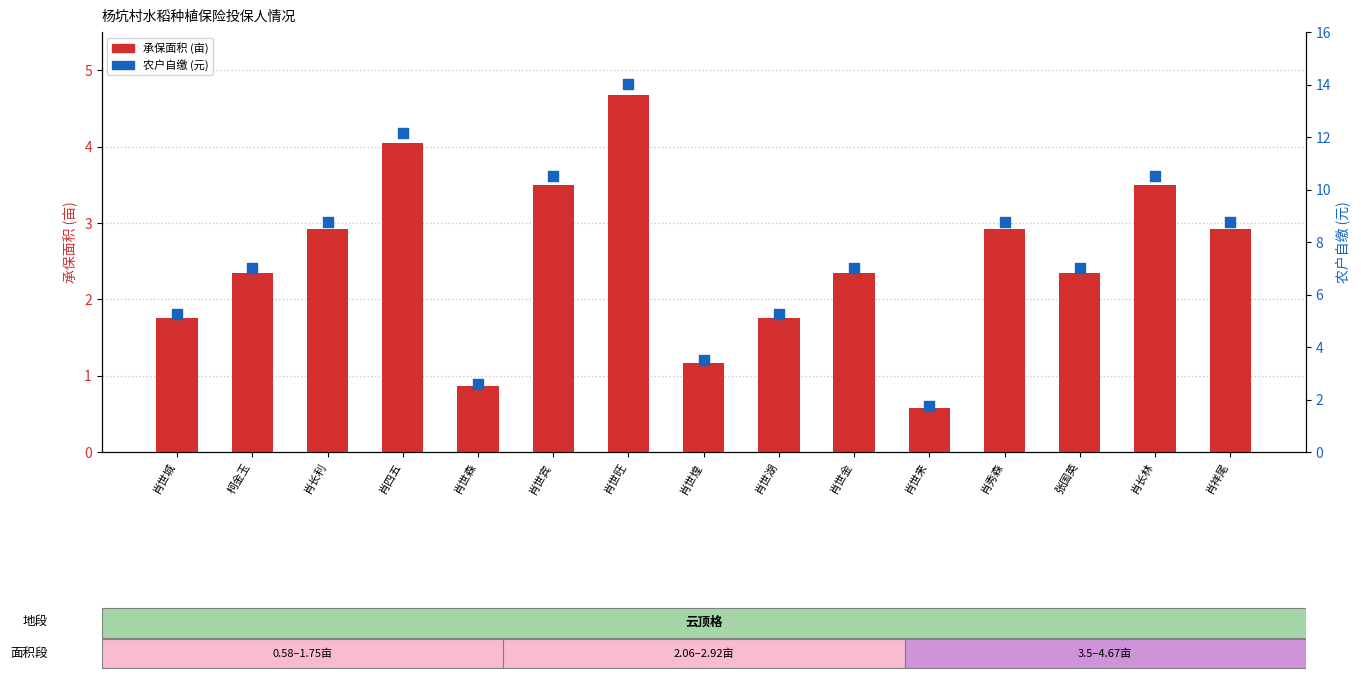

What is the total value across all series at 肖秀森?

11.7